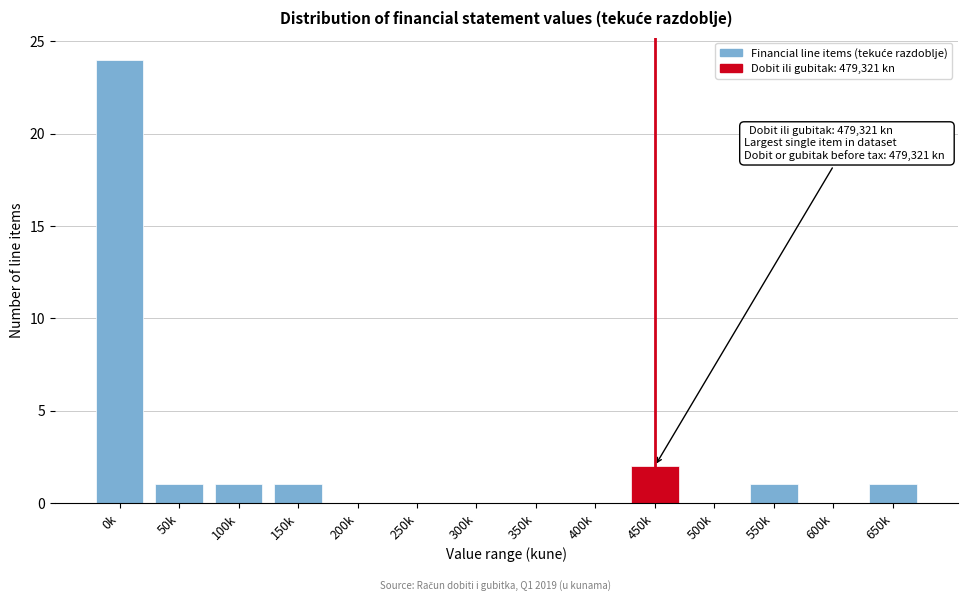

Reading right to left, transcribe all the data shown in this chart.

650k=1	600k=0	550k=1	500k=0	450k=2	400k=0	350k=0	300k=0	250k=0	200k=0	150k=1	100k=1	50k=1	0k=24